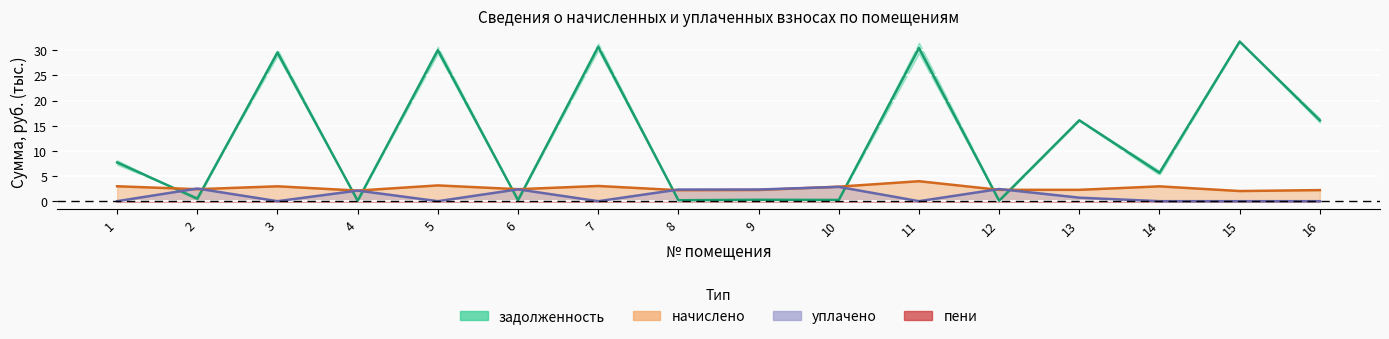

Count the number of values greater than 7.

8